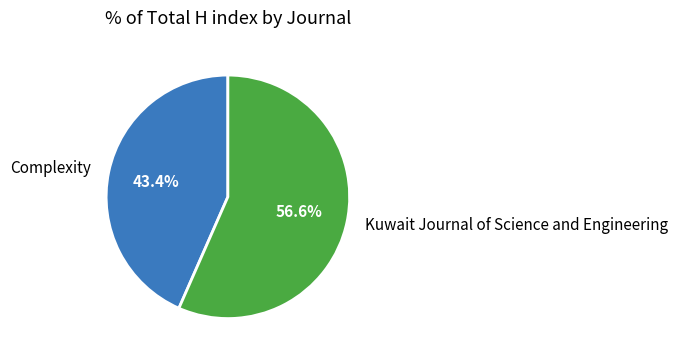

Is there any slice that represents more than half of the pie?

Yes